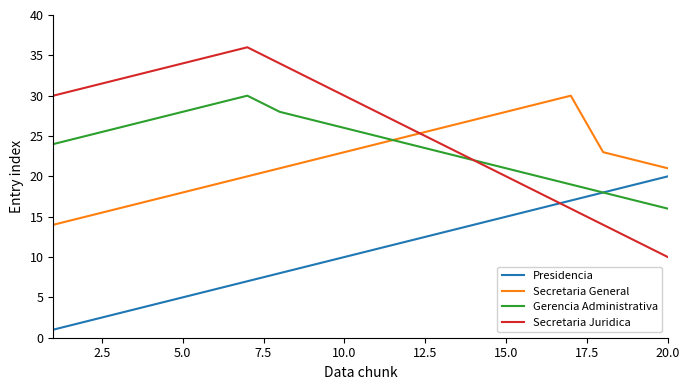

How many lines are shown in the chart?

4